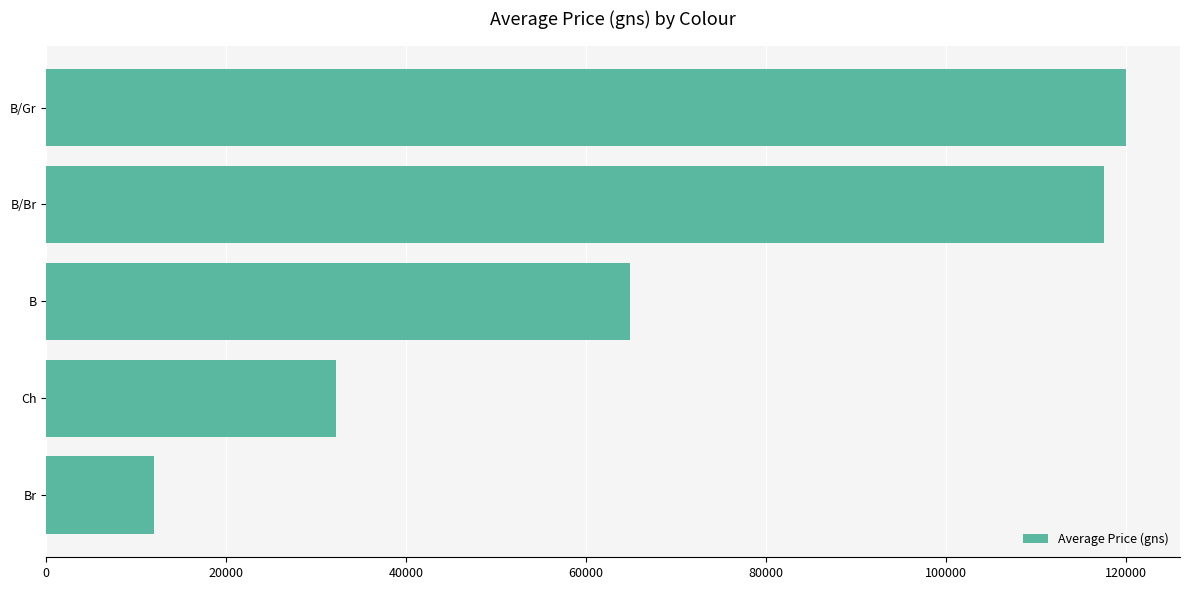

How many bars are there in total?

5